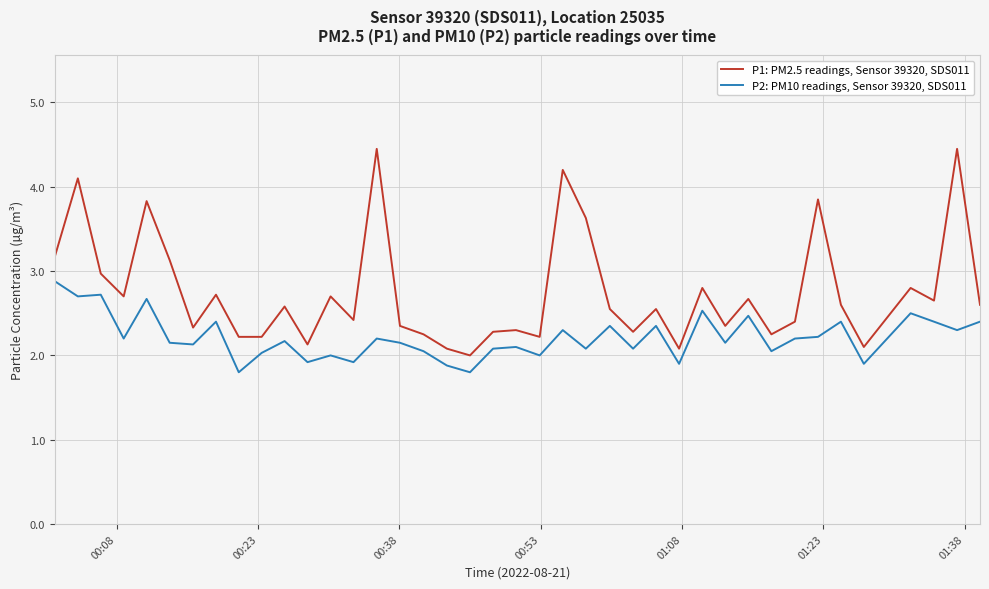

What is the sum of all P1: PM2.5 readings, Sensor 39320, SDS011 values?

110.0